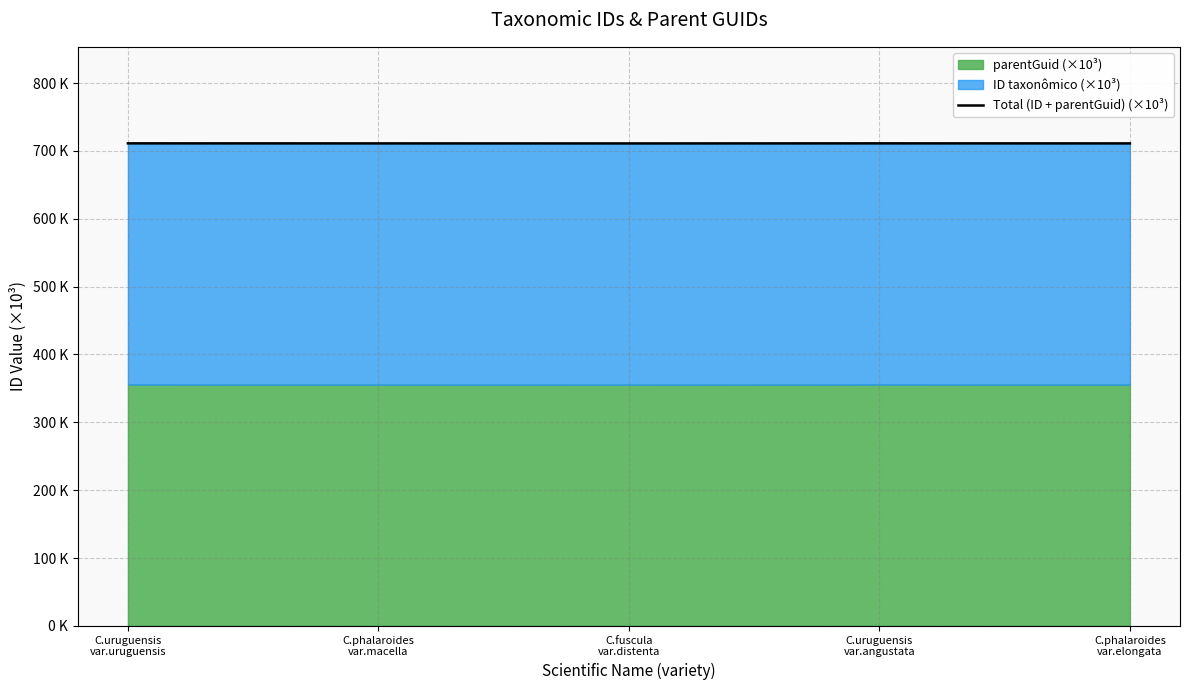

What is the smallest value displayed?

711.0